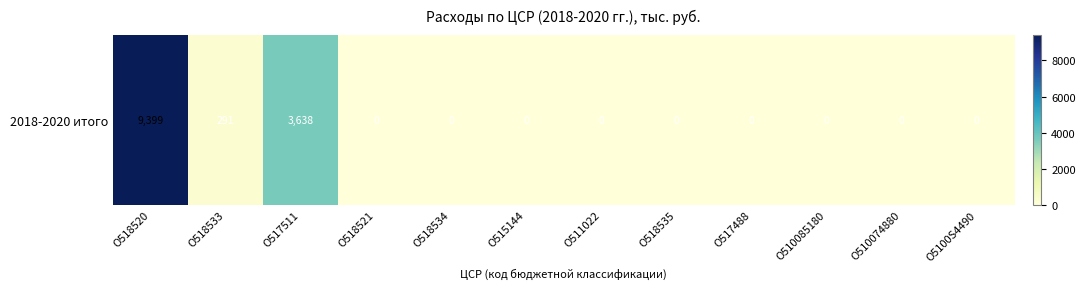

What value does the data have at О517511?

3637.9